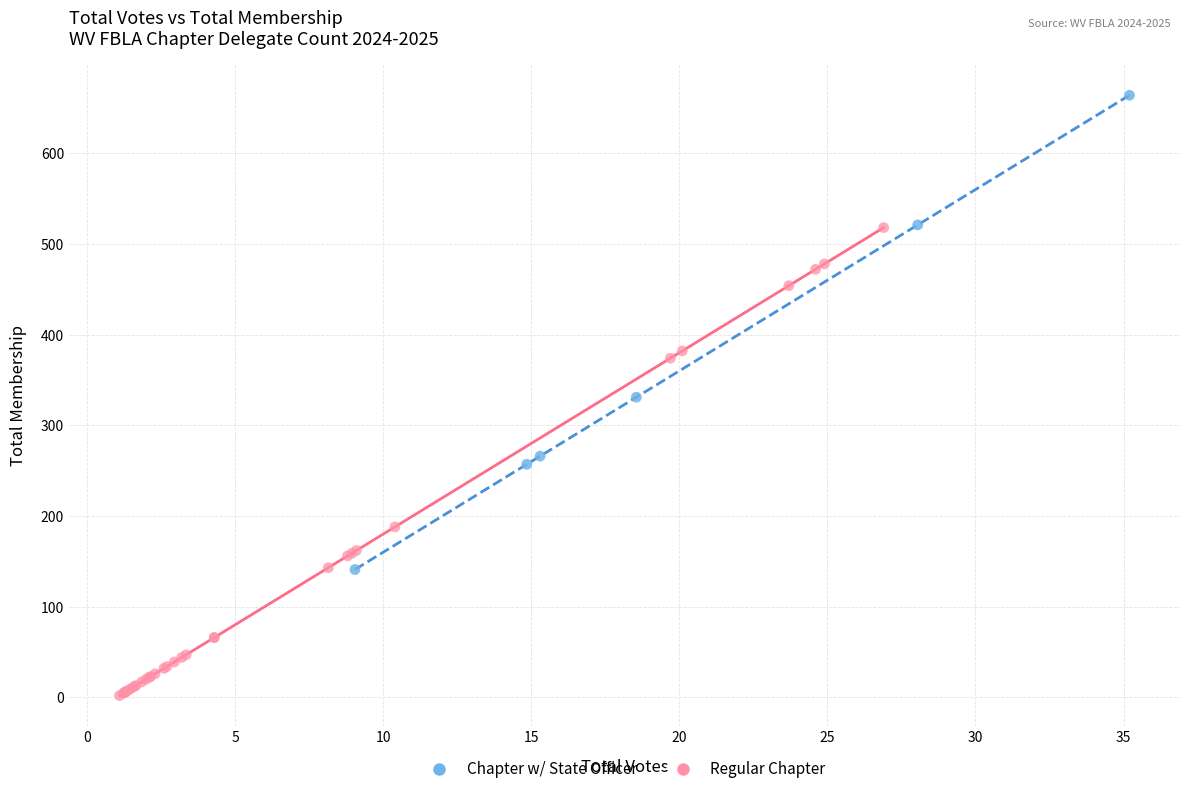

Which series reaches the maximum Y coordinate?

Chapter w/ State Officer